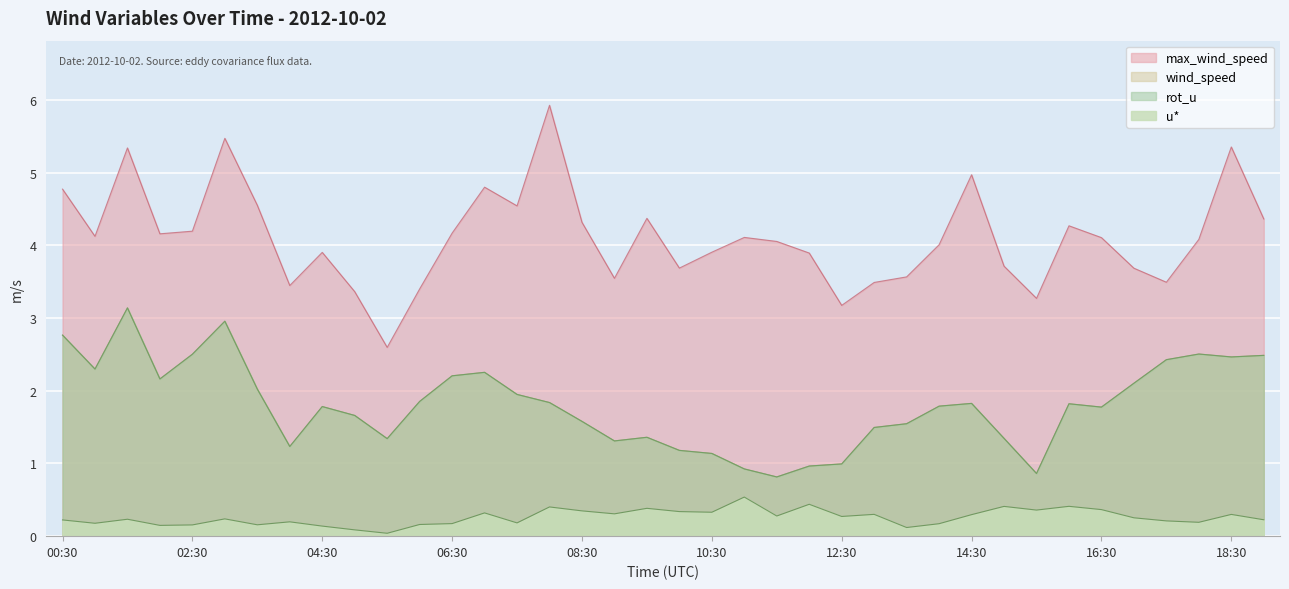

Which series has the largest range (max minus min)?

max_wind_speed